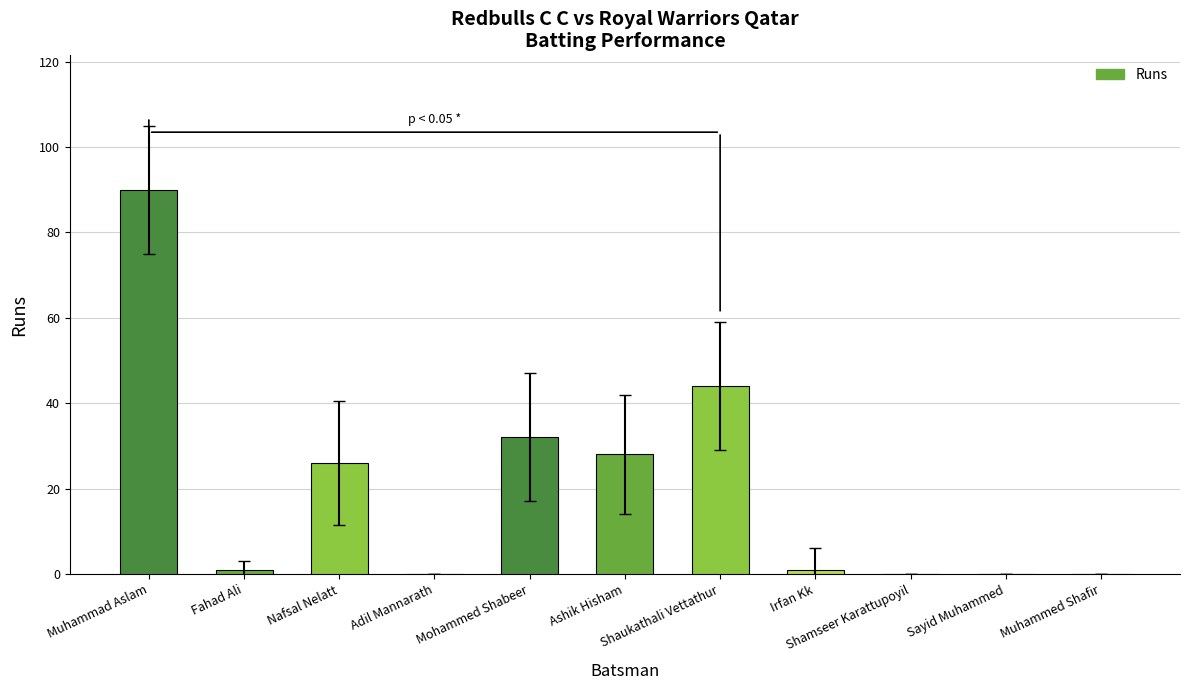

How many distinct data groups are displayed?

1